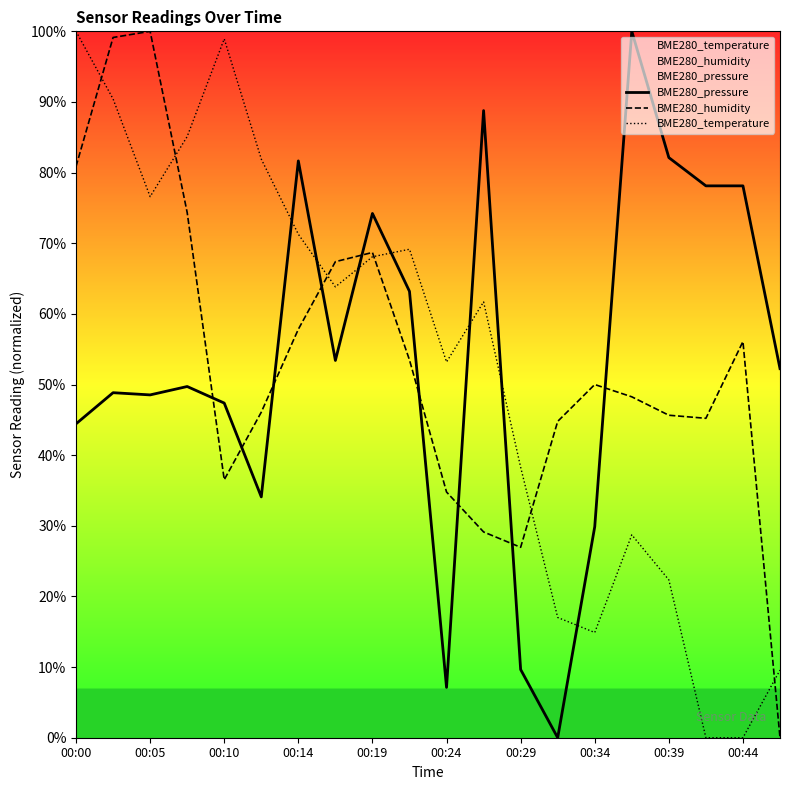

What is the sum of the BME280_pressure values at 13 and 15?

100.0